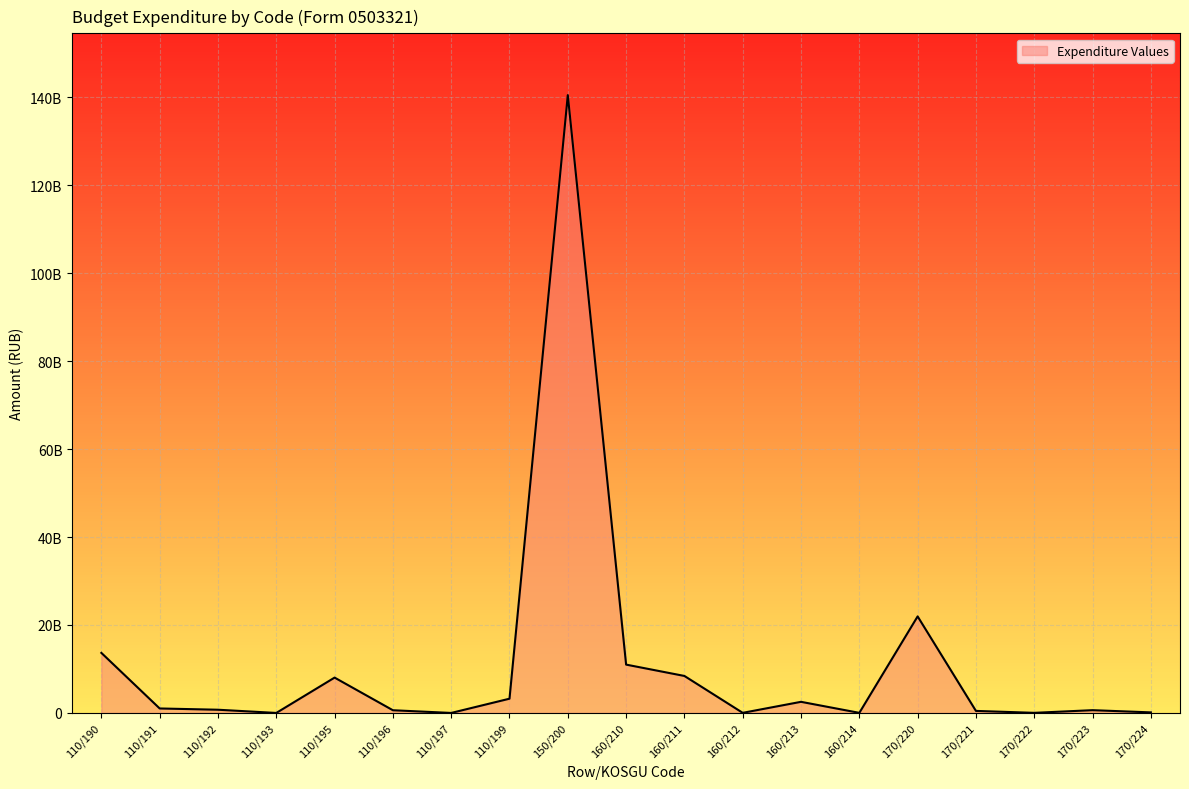

How many points are lower than both their immediate neighbors (excluding endpoints)?

5